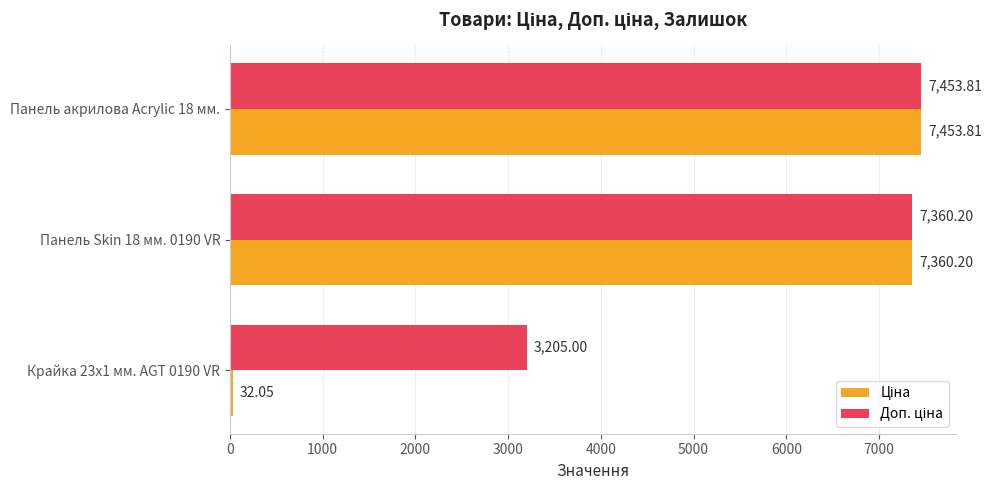

At which category is the sum across all series the highest?

Панель акрилова Acrylic 18 мм.